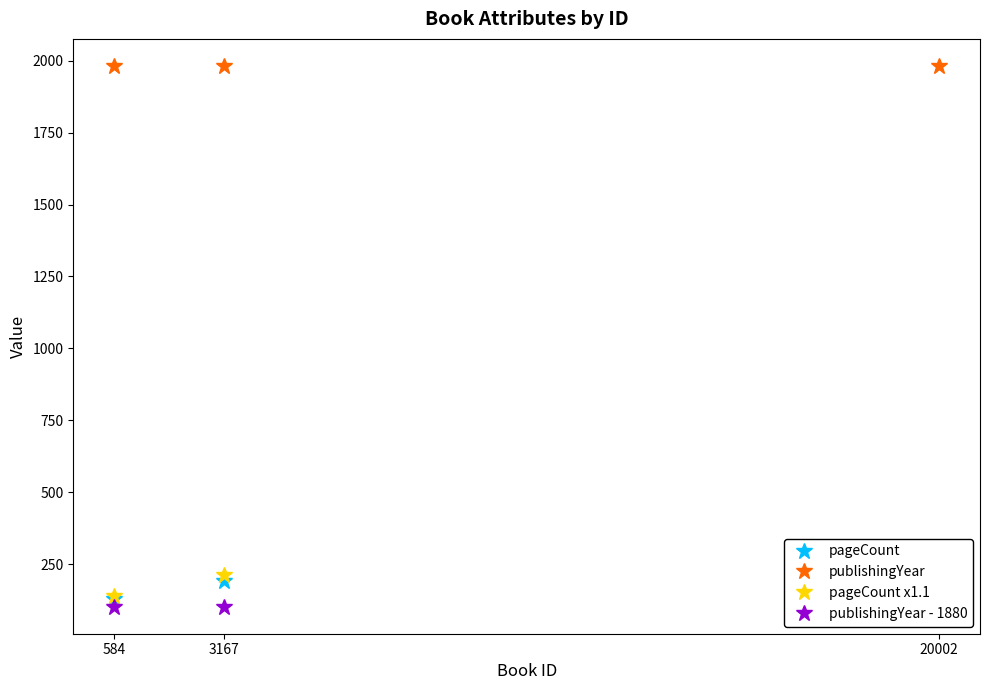

At which label is pageCount closest to 204?

3167